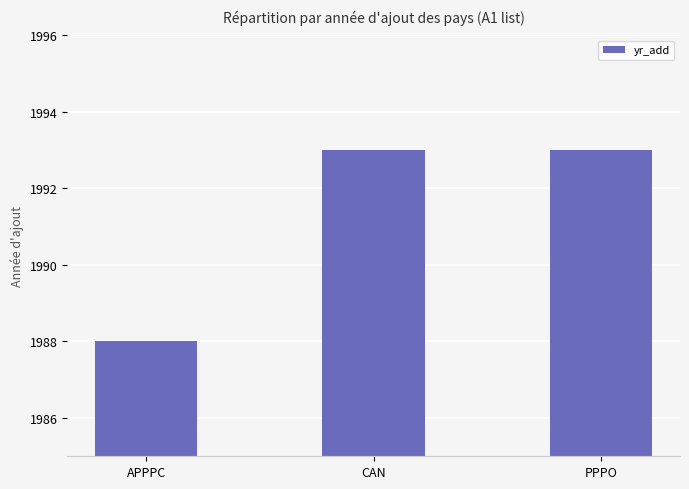

What is the maximum value shown in the chart?

1993